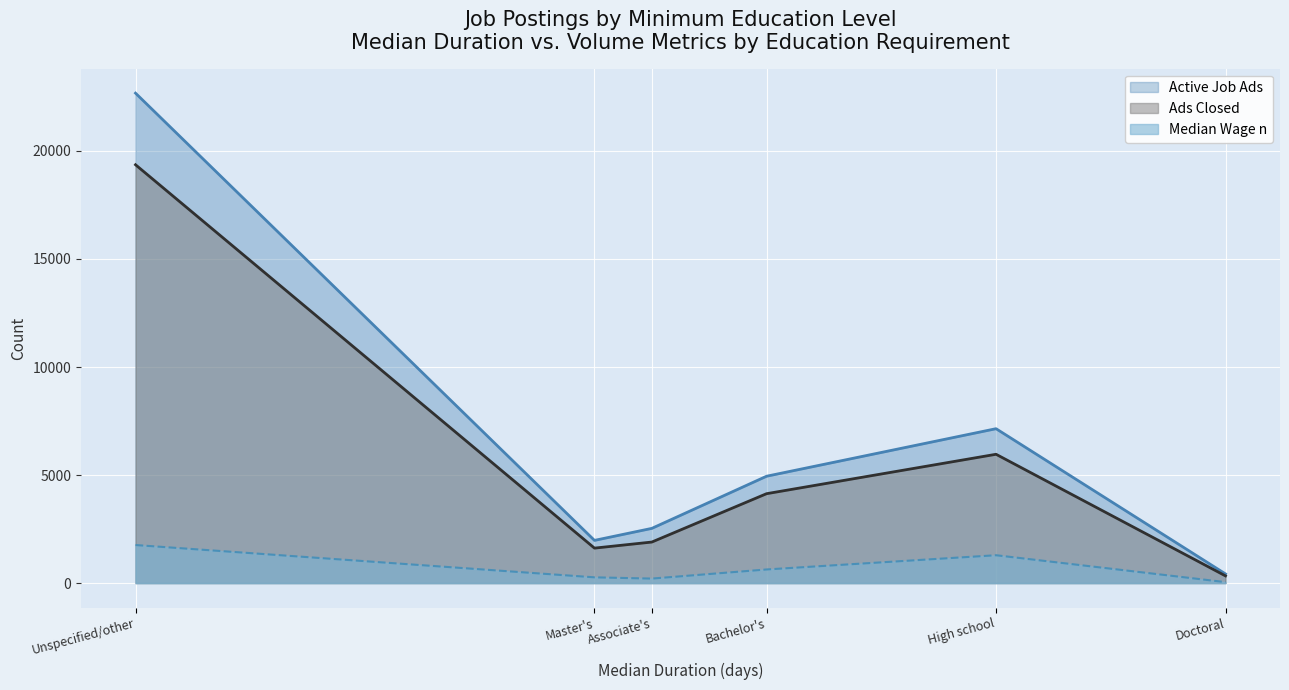

At which label does Active Job Ads reach its minimum?

Doctoral